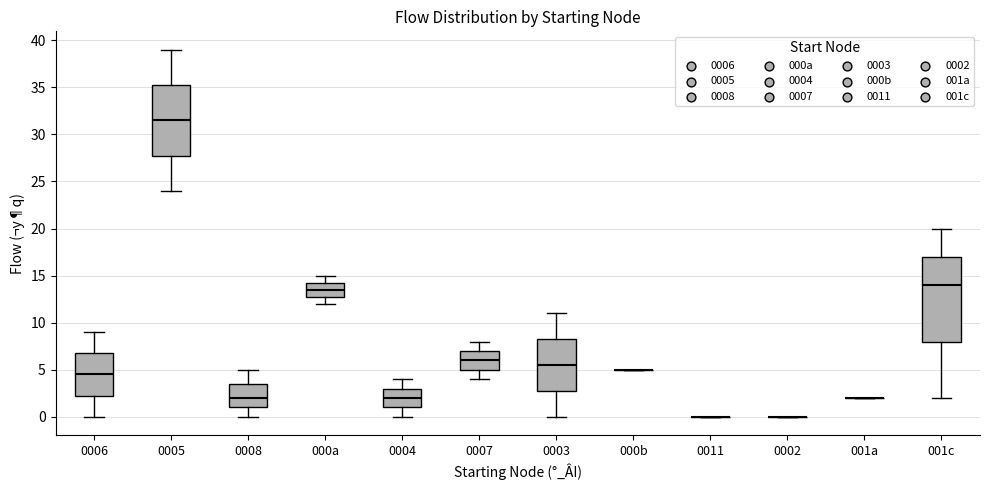

Comparing the boxes themselves (not the whiskers), which one is the tallest?

001c